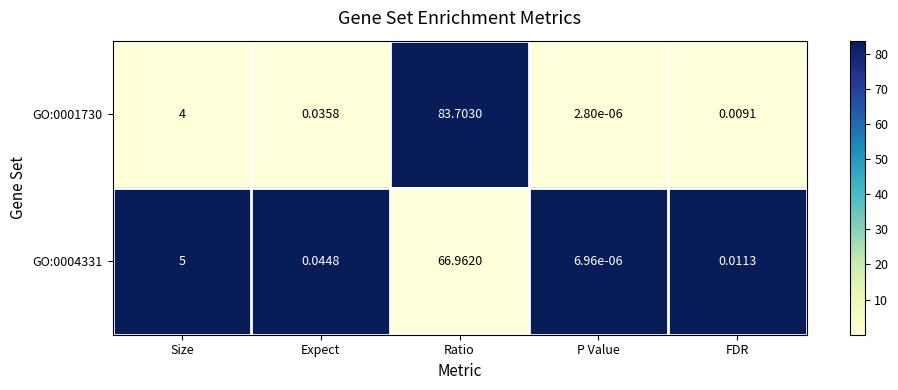

Rank the categories by GO:0001730 value from lowest to highest.

P Value, FDR, Expect, Size, Ratio